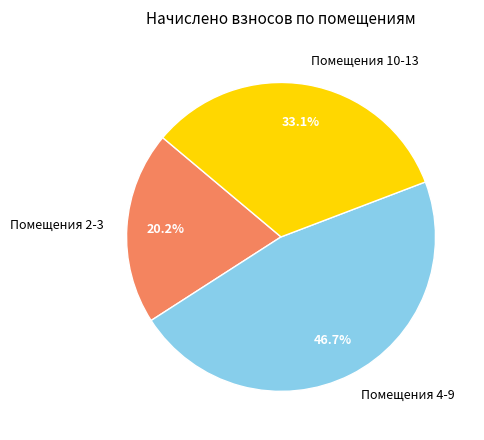

Rank the categories by value from highest to lowest.

Помещения 4-9, Помещения 10-13, Помещения 2-3